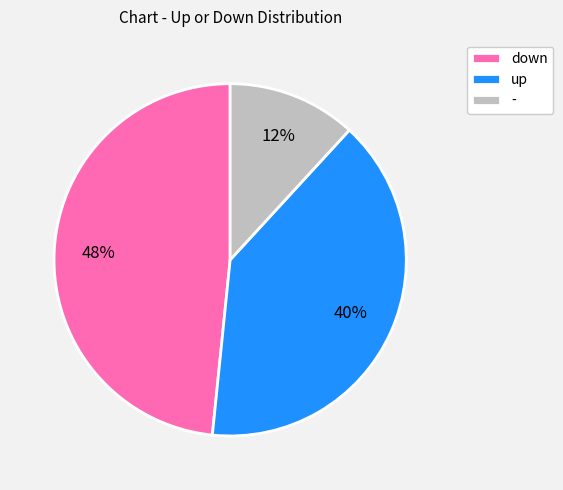

Between up and down, which is larger?

down